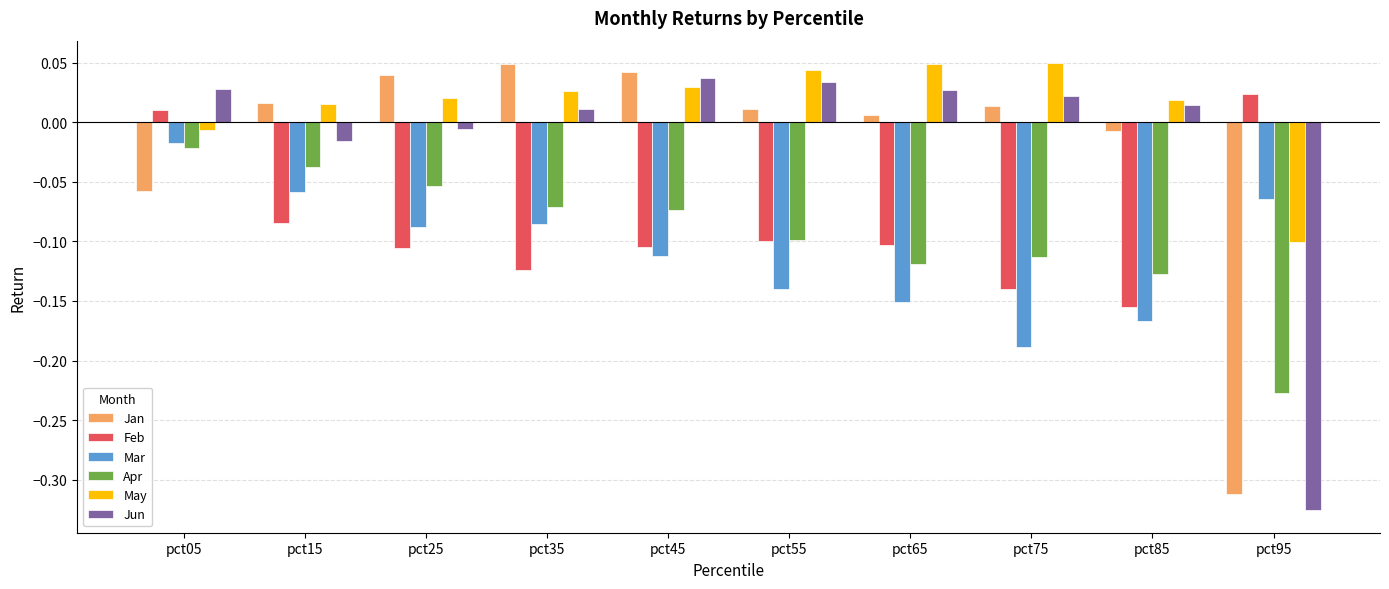

What is the difference between the maximum and minimum values in the Jan series?

0.4